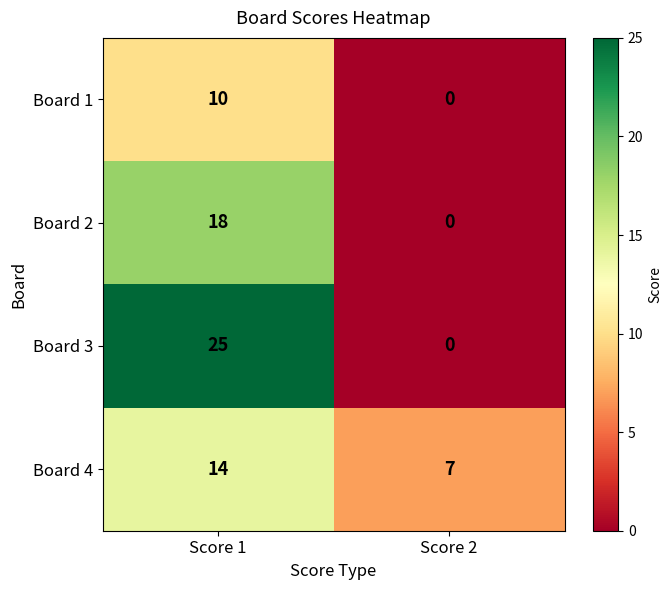

What is the approximate value of Board 4 at Score 2?

7